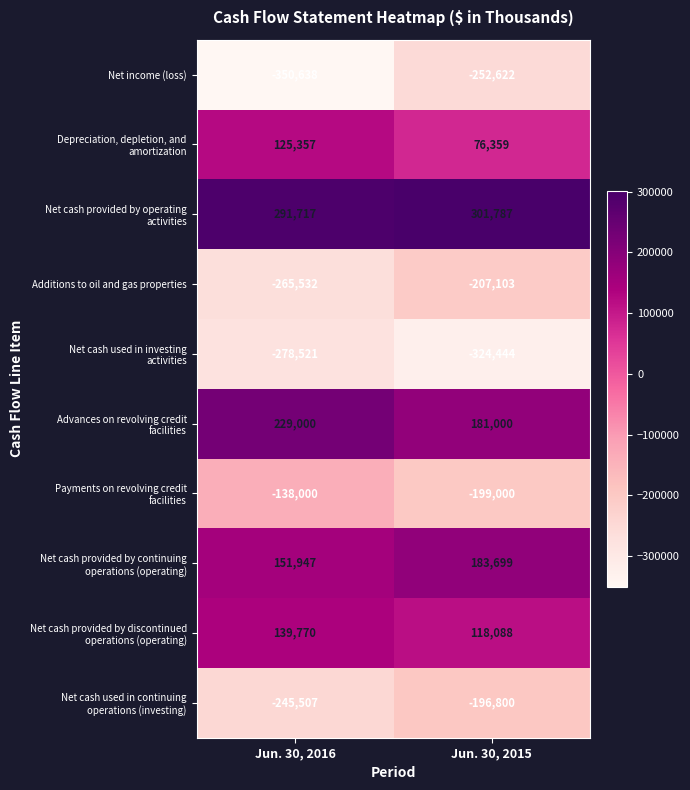

At which category is the sum across all series the highest?

Jun. 30, 2015